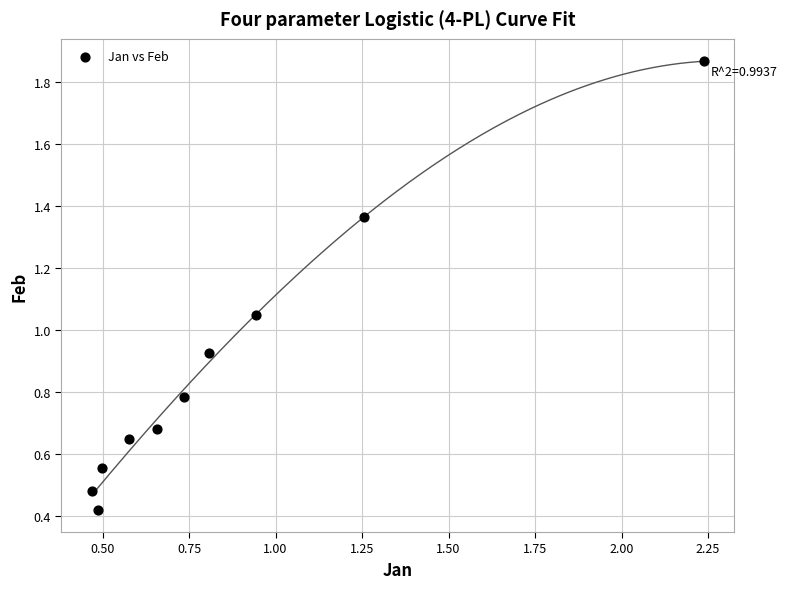

What is the range of X values (max minus min)?

1.8